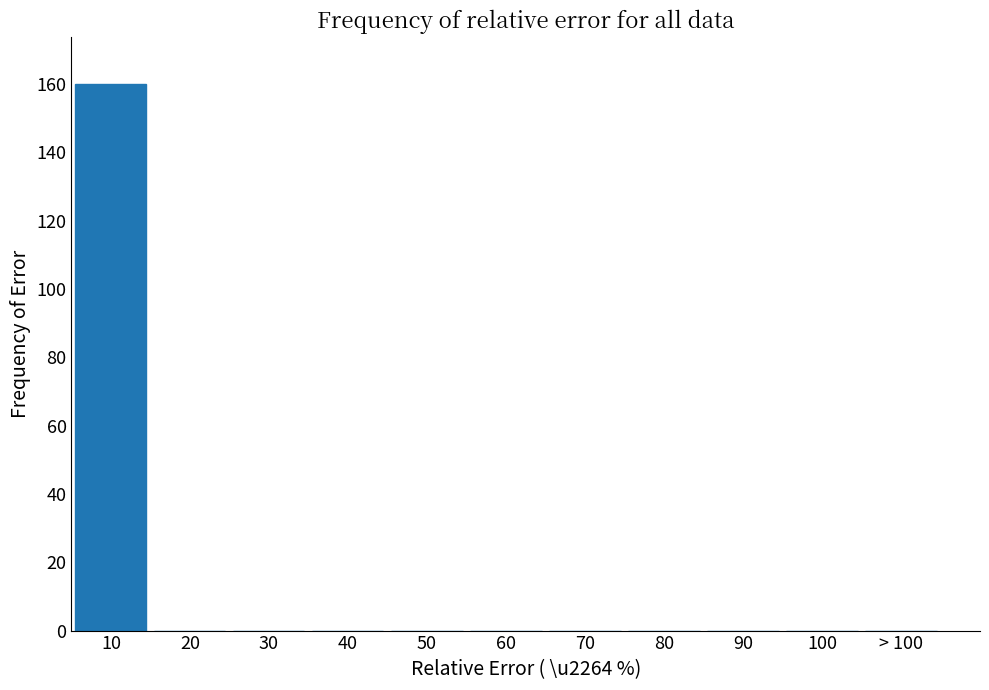

Reading left to right, what are all the values shown in this chart?

10=160	20=0	30=0	40=0	50=0	60=0	70=0	80=0	90=0	100=0	> 100=0